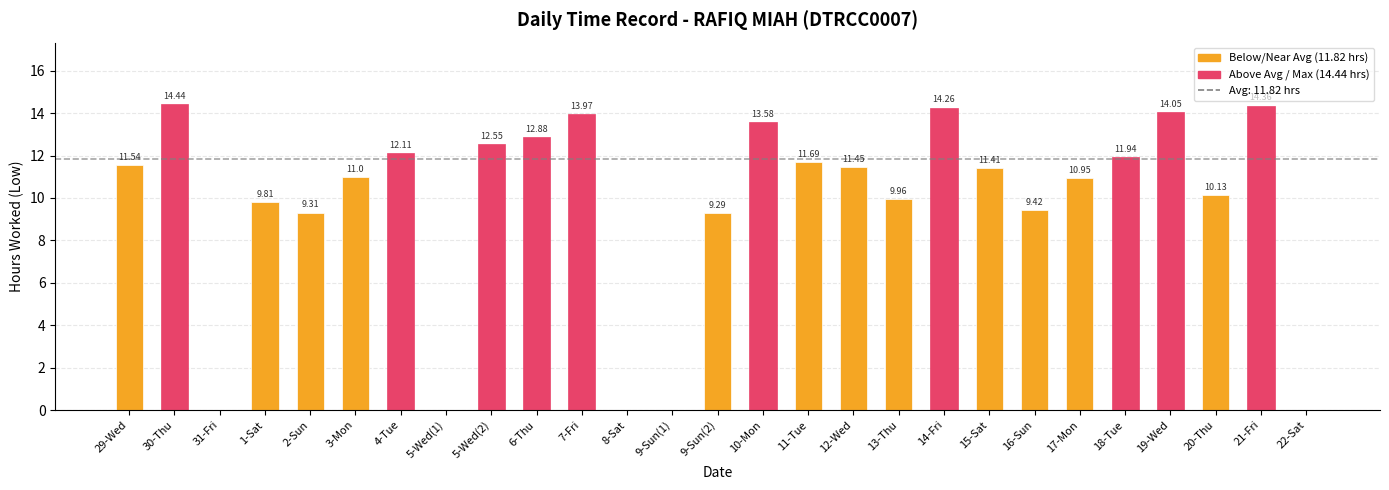

What is the difference between the values at 5-Wed(1) and 18-Tue?

11.9